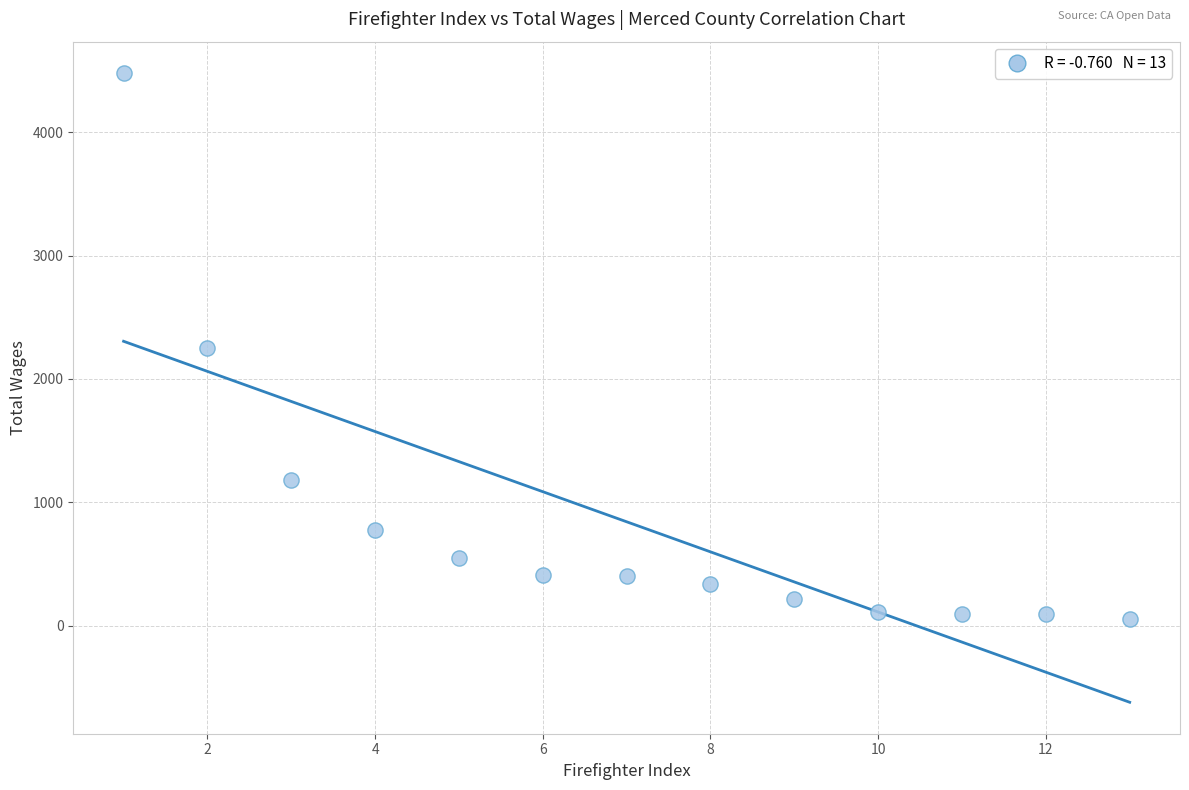

What is the range of X values (max minus min)?

12